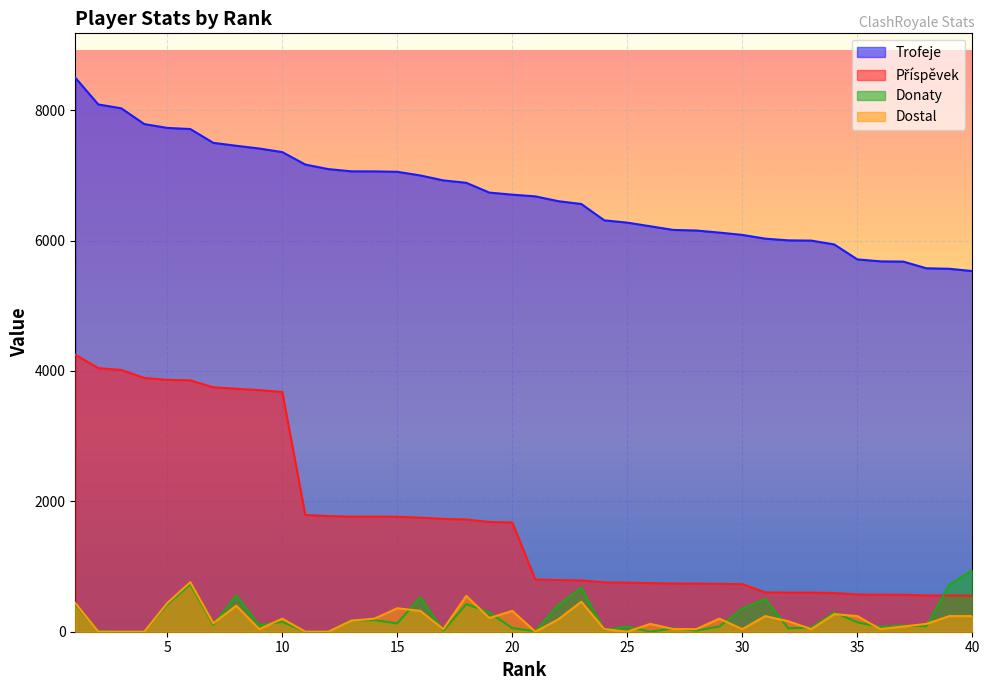

True or false: Dostal and Trofeje intersect in this chart.

False